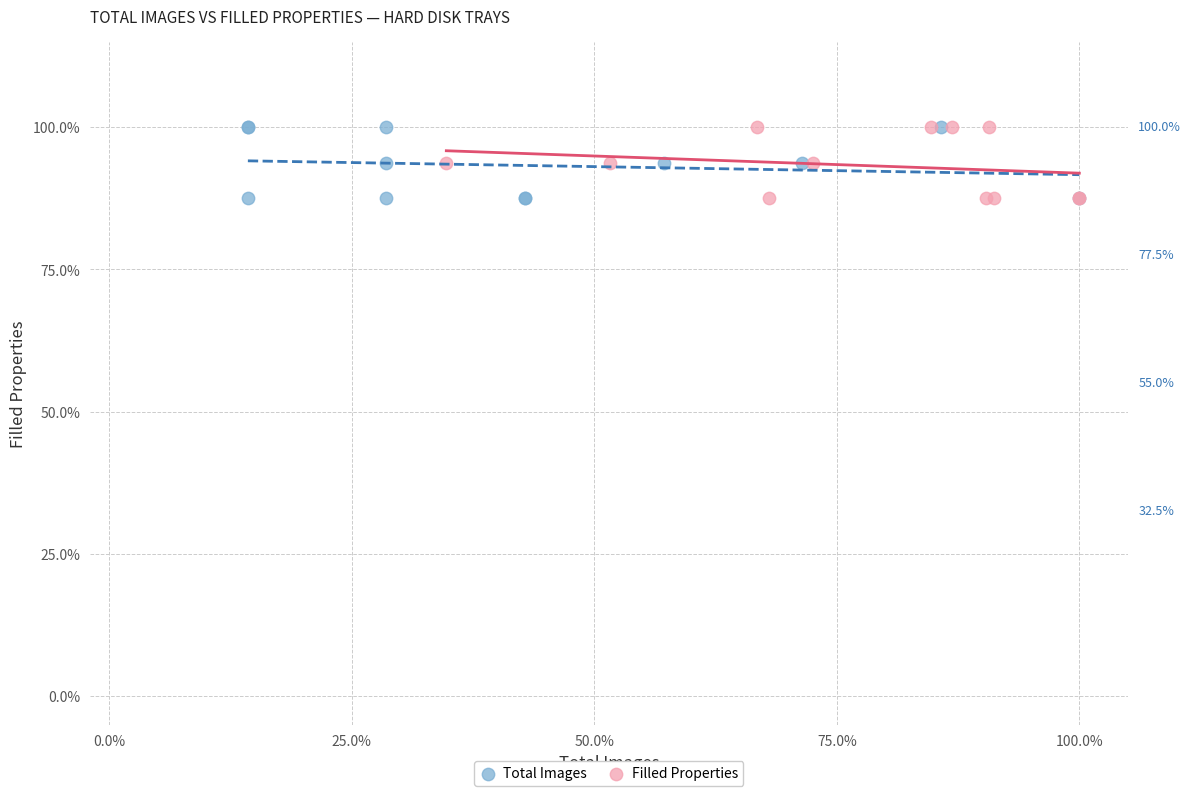

What are all the series names shown in the legend?

Total Images, Filled Properties